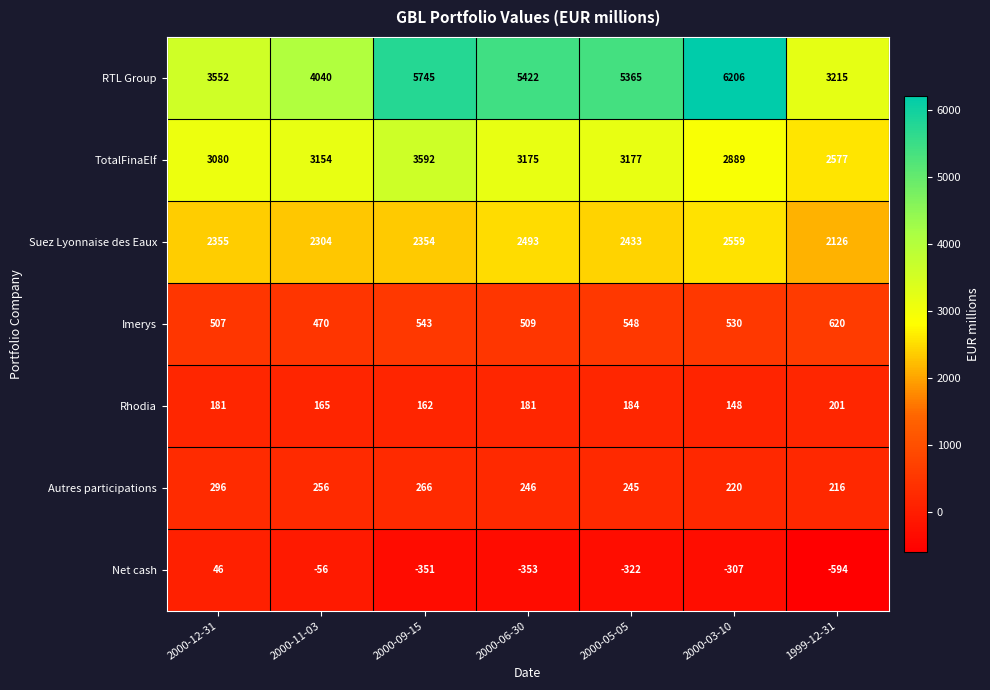

Between 2000-06-30 and 2000-05-05, which series saw the biggest shift?

Suez Lyonnaise des Eaux